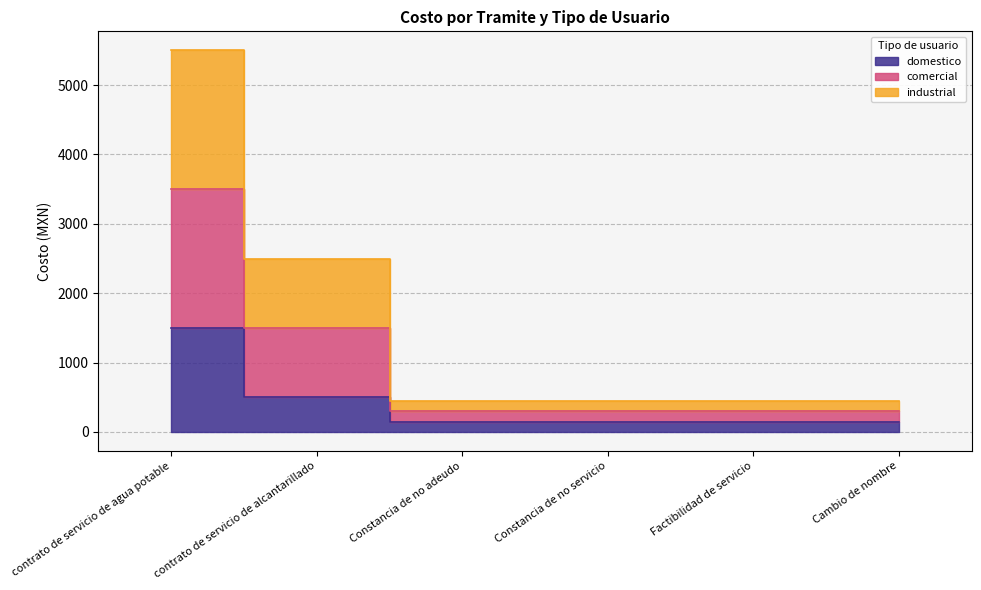

Read the domestico value at Constancia de no adeudo.

150